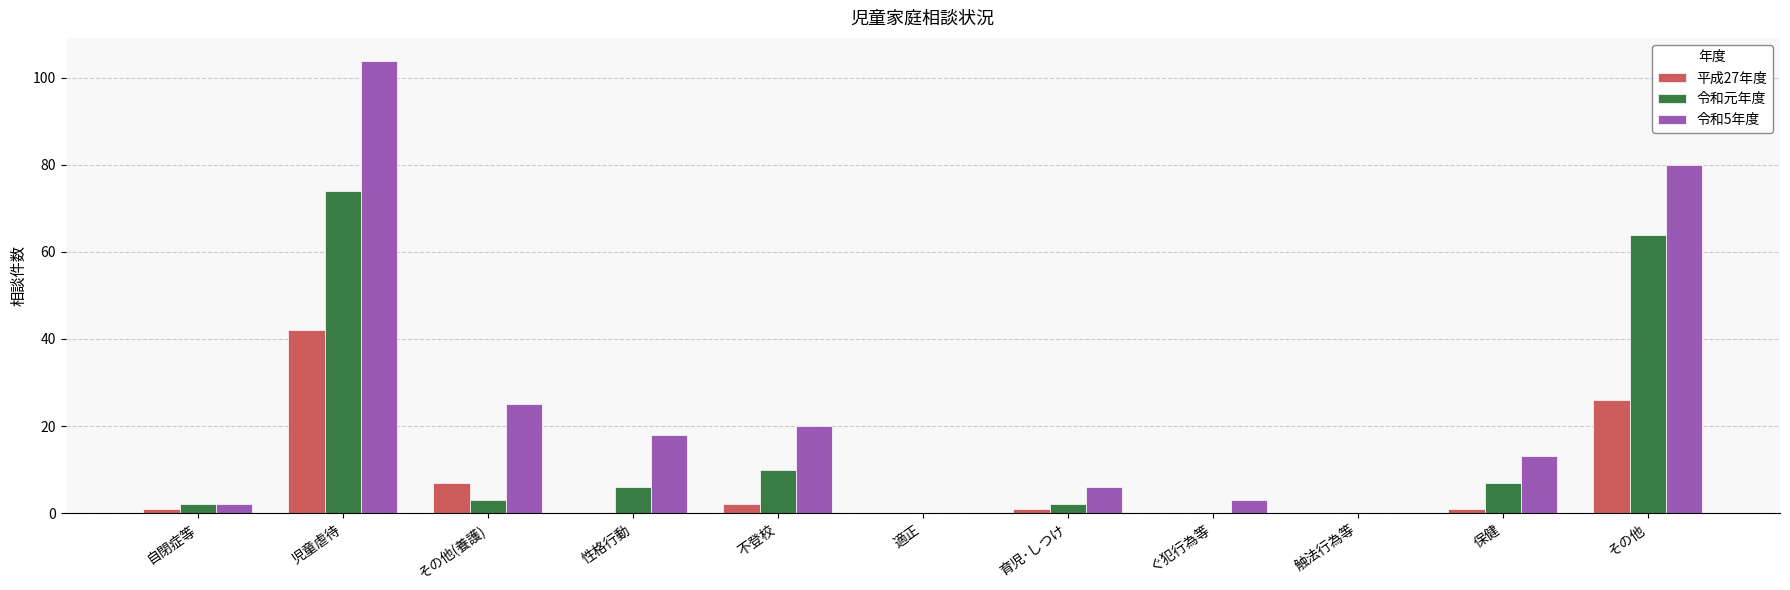

Reading left to right, what are all the values shown in this chart?

平成27年度: 1	42	7	0	2	0	1	0	0	1	26
令和元年度: 2	74	3	6	10	0	2	0	0	7	64
令和5年度: 2	104	25	18	20	0	6	3	0	13	80